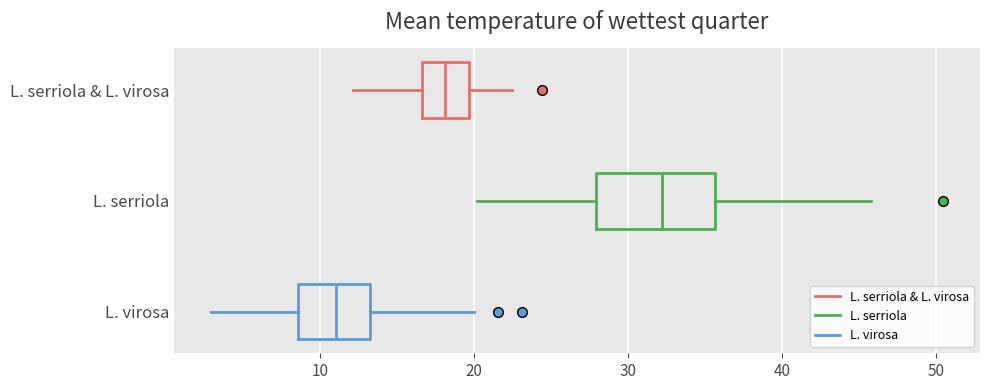

Comparing the boxes themselves (not the whiskers), which one is the widest?

L. serriola